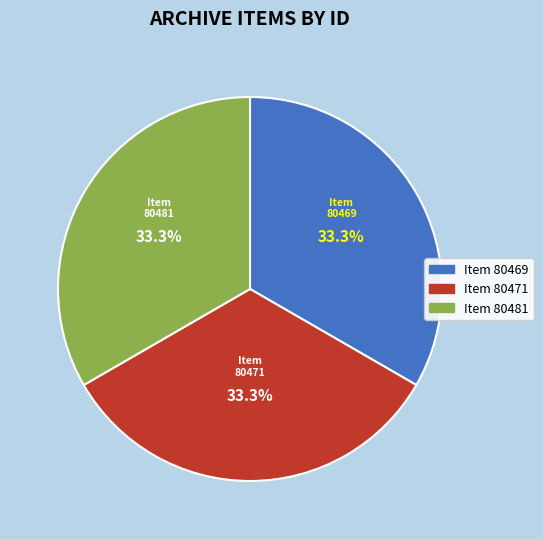

How much of the chart is everything except Item 80481?

66.7%